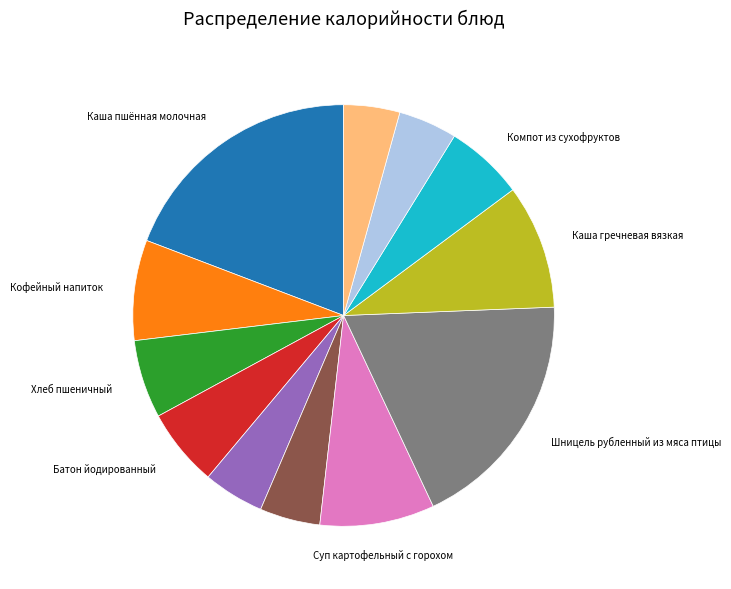

Does any single category account for the majority?

No